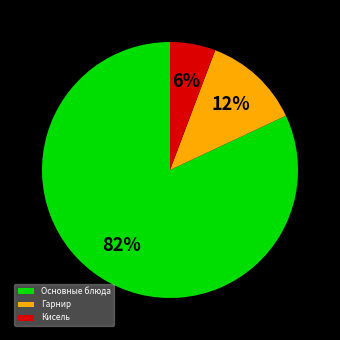

Between Основные блюда and Гарнир, which is larger?

Основные блюда